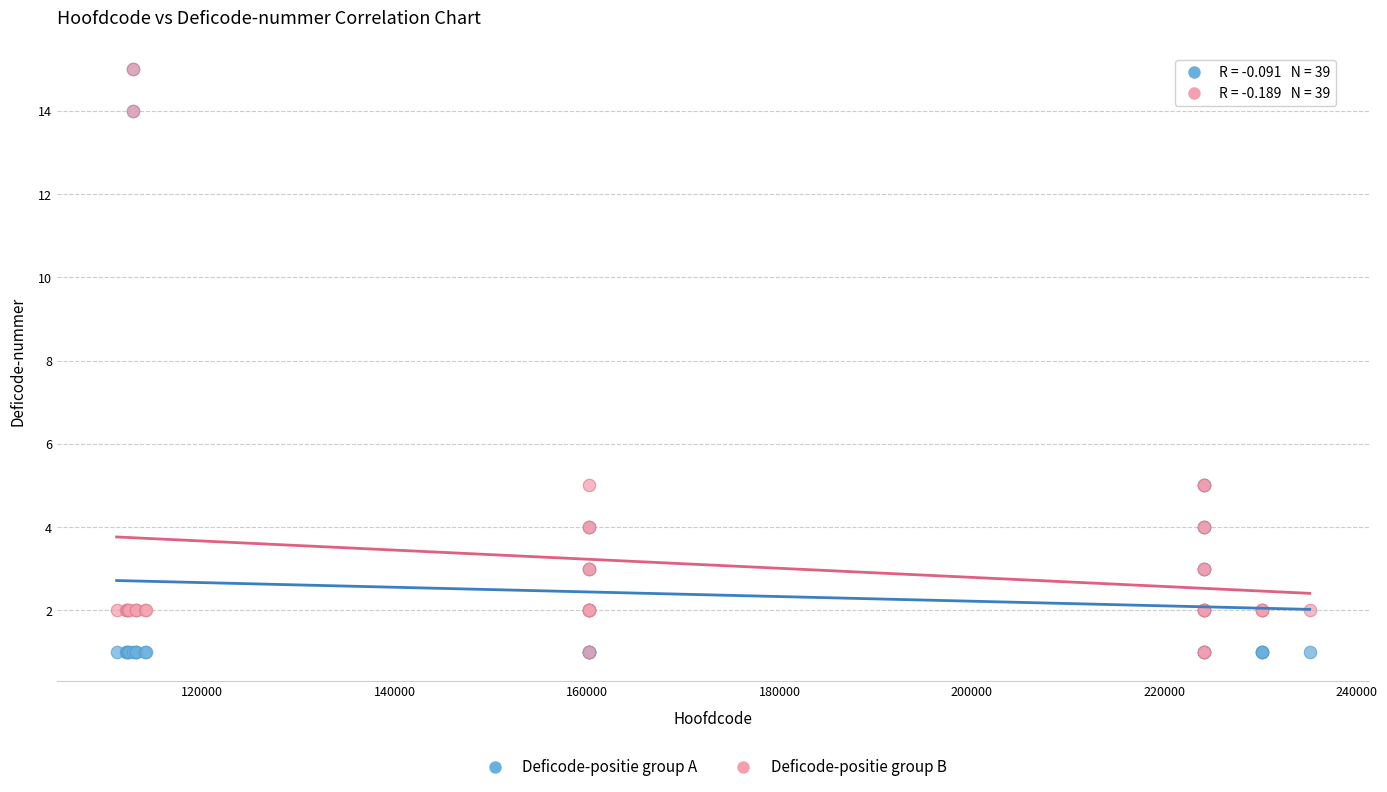

What are all the series names shown in the legend?

Deficode-positie group A, Deficode-positie group B